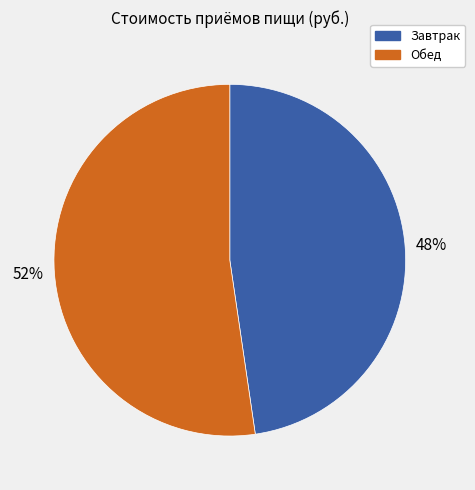

How many segments does this pie chart have?

2